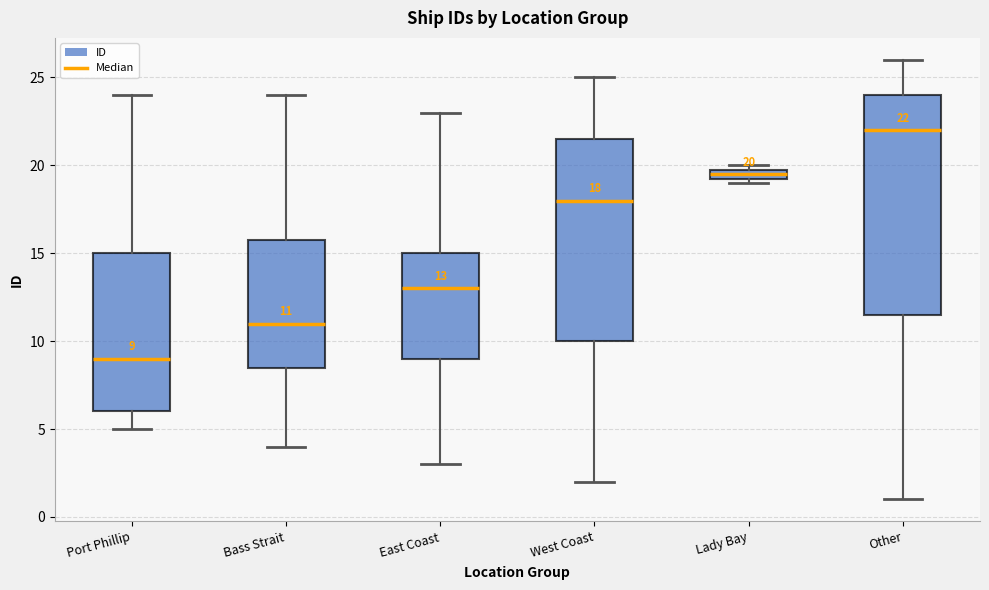

Comparing the boxes themselves (not the whiskers), which one is the tallest?

Other